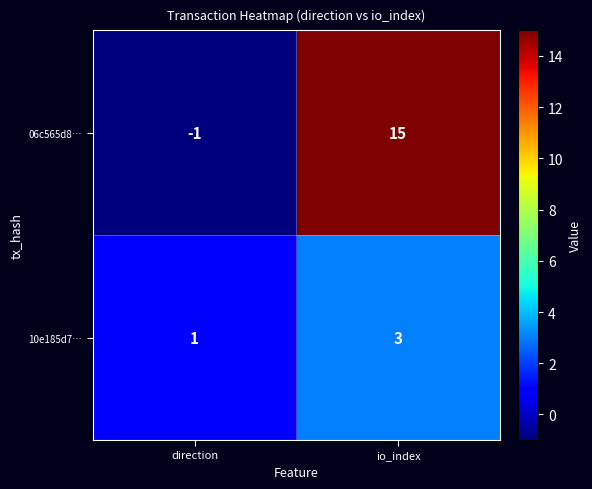

Rank the series at direction from lowest to highest value.

06c565d8…, 10e185d7…